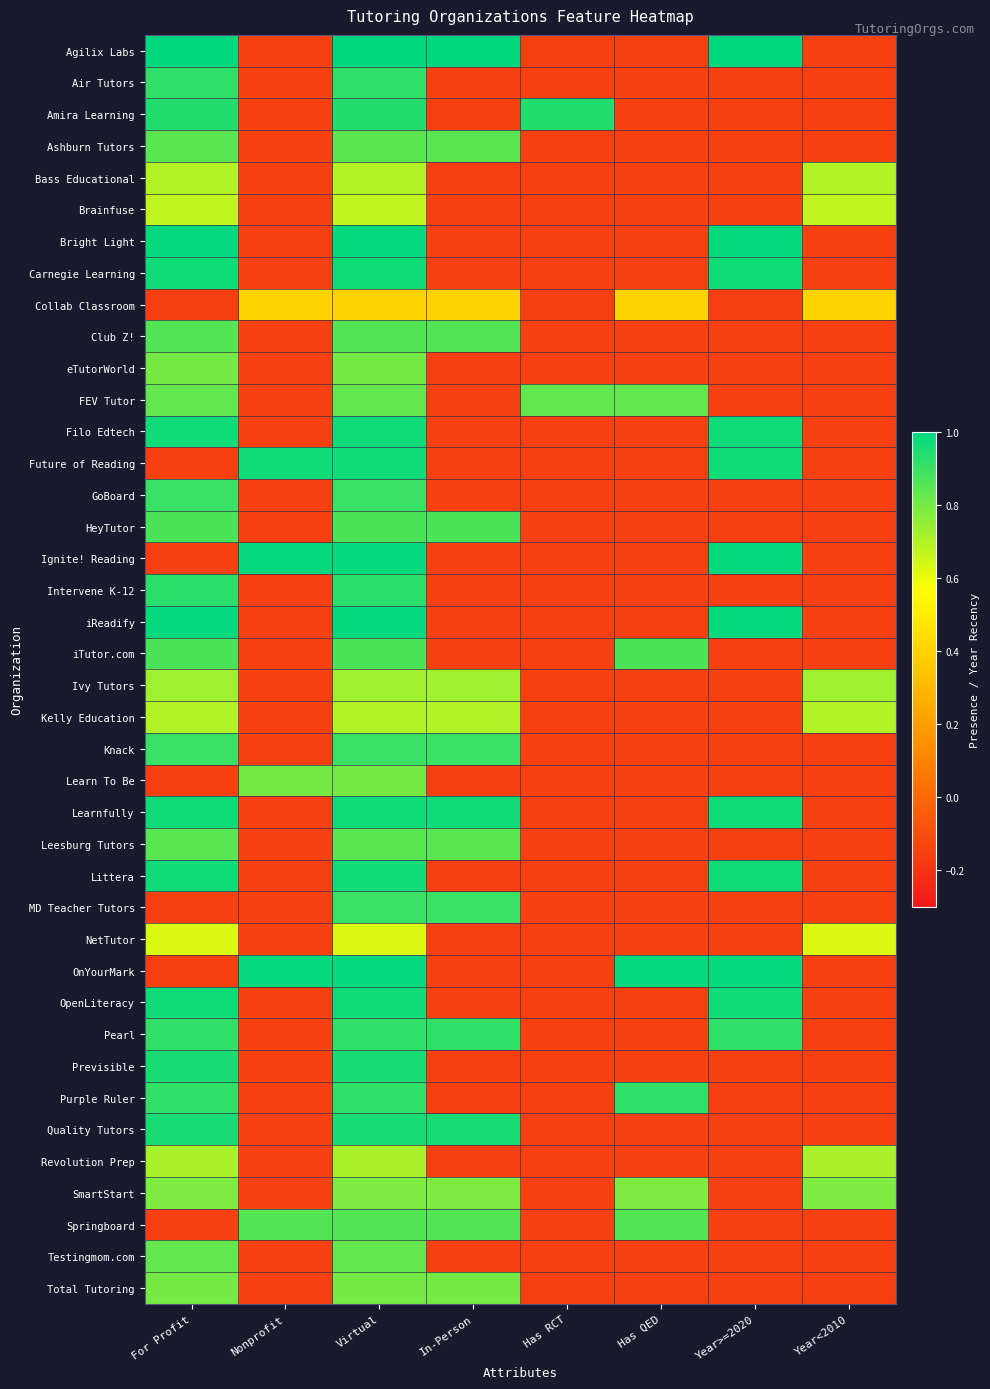

At how many categories does at least one series exceed 0?

8